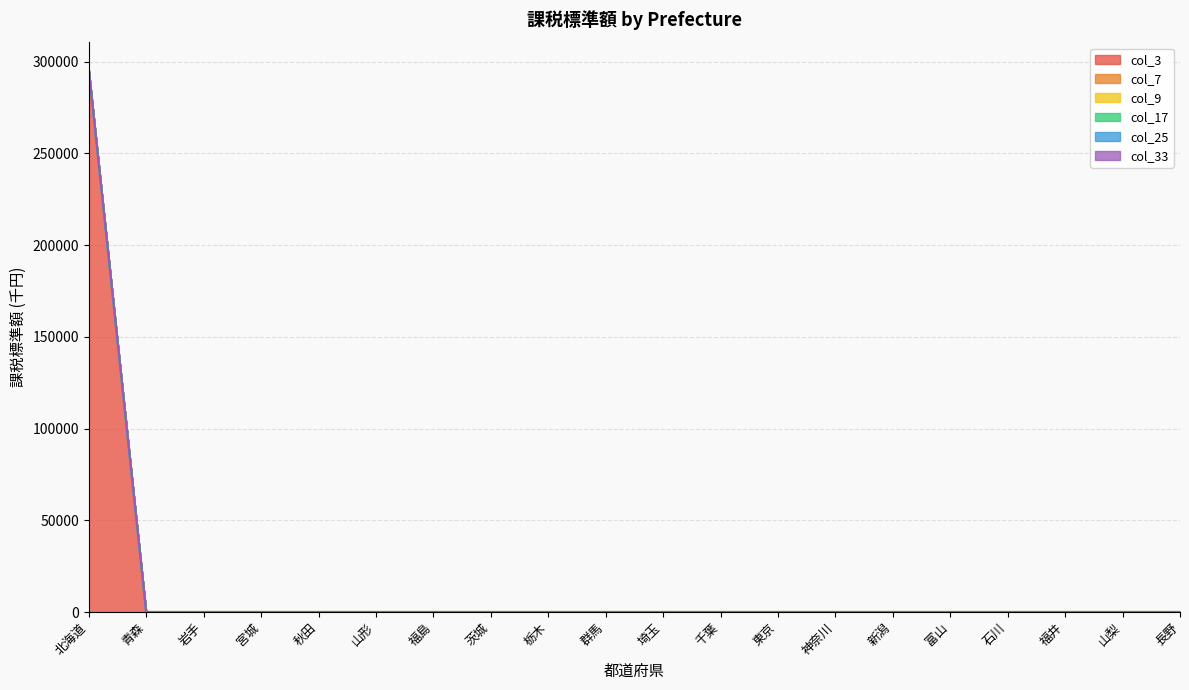

Reading left to right, transcribe all the data shown in this chart.

col_3: 北海道=295655	青森=0	岩手=0	宮城=0	秋田=0	山形=0	福島=0	茨城=0	栃木=0	群馬=0	埼玉=0	千葉=0	東京=0	神奈川=0	新潟=0	富山=0	石川=0	福井=0	山梨=0	長野=0
col_7: 北海道=0	青森=0	岩手=0	宮城=0	秋田=0	山形=0	福島=0	茨城=0	栃木=0	群馬=0	埼玉=0	千葉=0	東京=0	神奈川=0	新潟=0	富山=0	石川=0	福井=0	山梨=0	長野=0
col_9: 北海道=0	青森=0	岩手=0	宮城=0	秋田=0	山形=0	福島=0	茨城=0	栃木=0	群馬=0	埼玉=0	千葉=0	東京=0	神奈川=0	新潟=0	富山=0	石川=0	福井=0	山梨=0	長野=0
col_17: 北海道=0	青森=0	岩手=0	宮城=0	秋田=0	山形=0	福島=0	茨城=0	栃木=0	群馬=0	埼玉=0	千葉=0	東京=0	神奈川=0	新潟=0	富山=0	石川=0	福井=0	山梨=0	長野=0
col_25: 北海道=0	青森=0	岩手=0	宮城=0	秋田=0	山形=0	福島=0	茨城=0	栃木=0	群馬=0	埼玉=0	千葉=0	東京=0	神奈川=0	新潟=0	富山=0	石川=0	福井=0	山梨=0	長野=0
col_33: 北海道=0	青森=0	岩手=0	宮城=0	秋田=0	山形=0	福島=0	茨城=0	栃木=0	群馬=0	埼玉=0	千葉=0	東京=0	神奈川=0	新潟=0	富山=0	石川=0	福井=0	山梨=0	長野=0